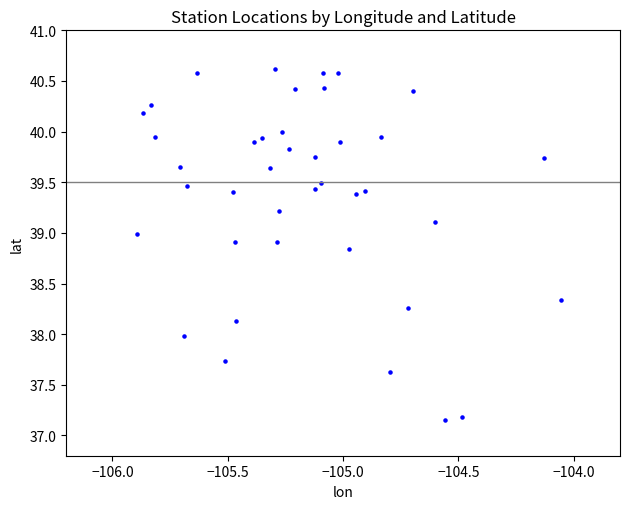

What is the range of X values (max minus min)?

1.8